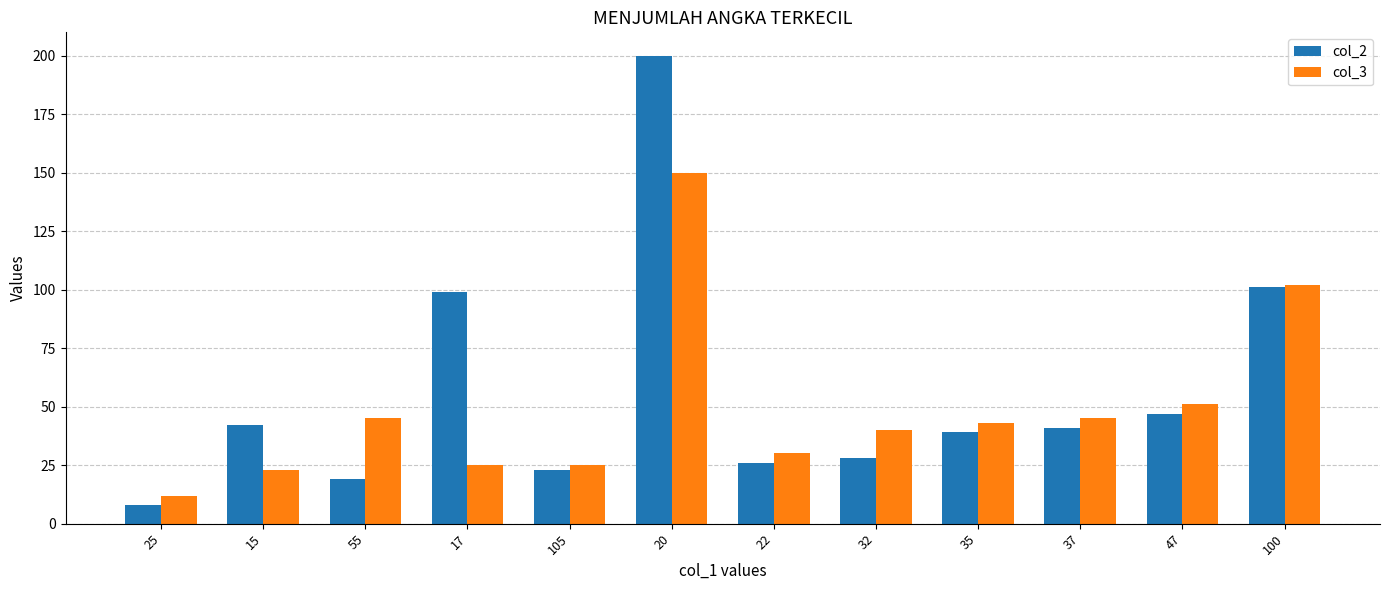

Which category has the lowest value in the col_3 series?

25